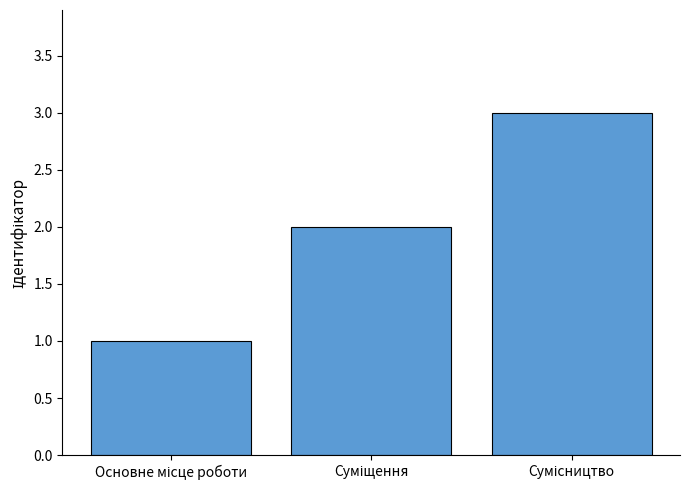

Reading right to left, extract all data points from this chart.

3	2	1